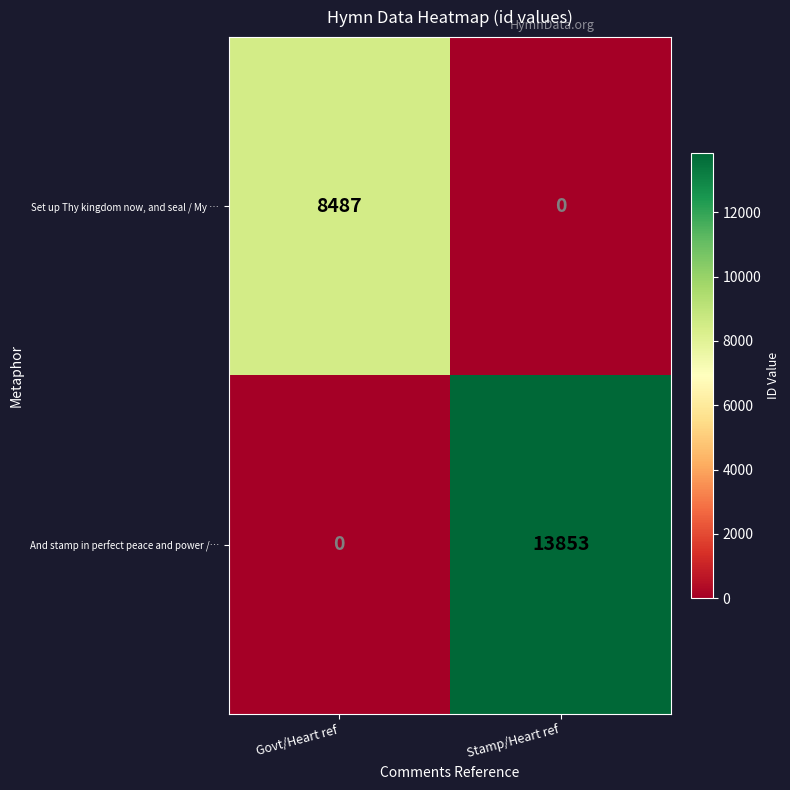

What is the difference between the Set up Thy kingdom now, and seal / My … values at Govt/Heart ref and Stamp/Heart ref?

8487